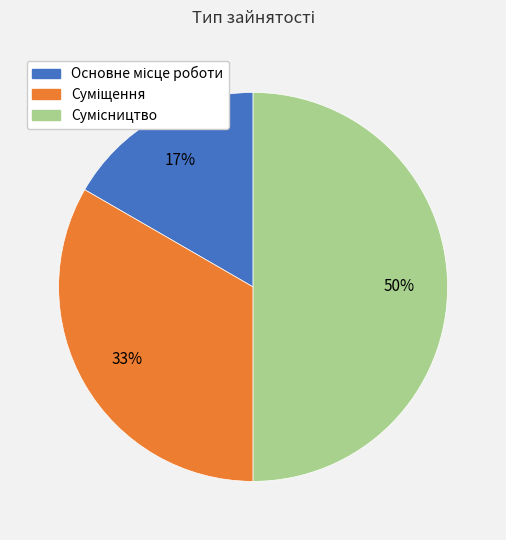

To the nearest percent, what is the difference between the largest and smallest slice percentages?

33%